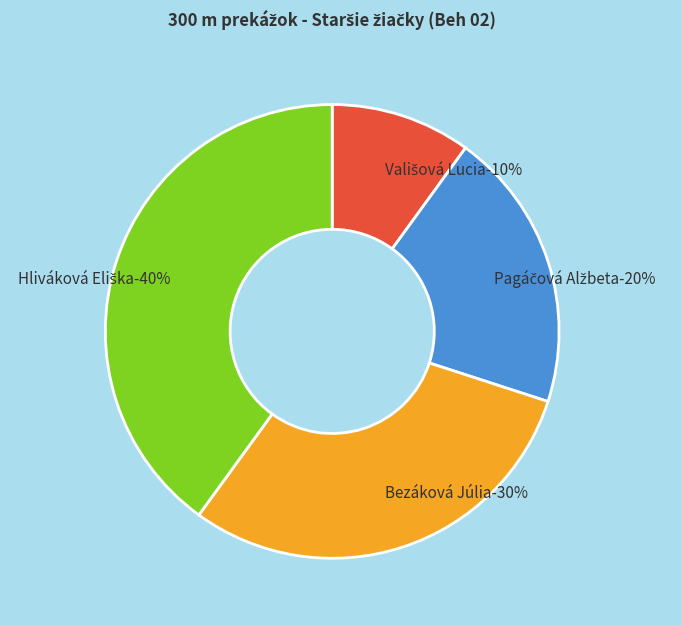

Which has a higher value, Hliváková Eliška or Bezáková Júlia?

Hliváková Eliška